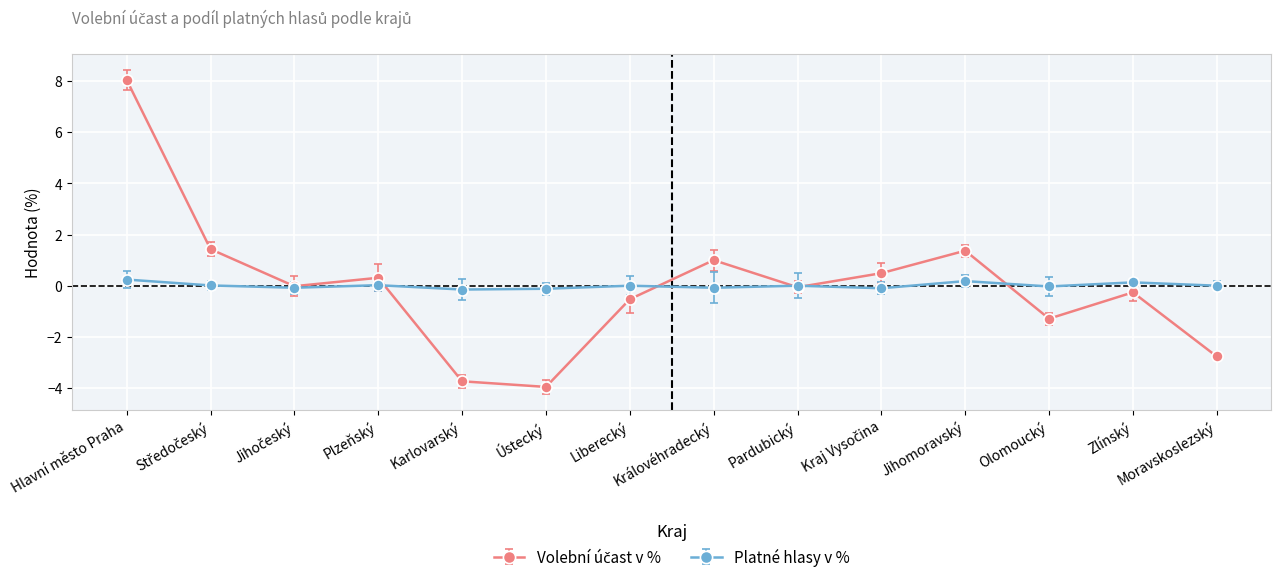

What is the label of the 7th point from the left?

Liberecký